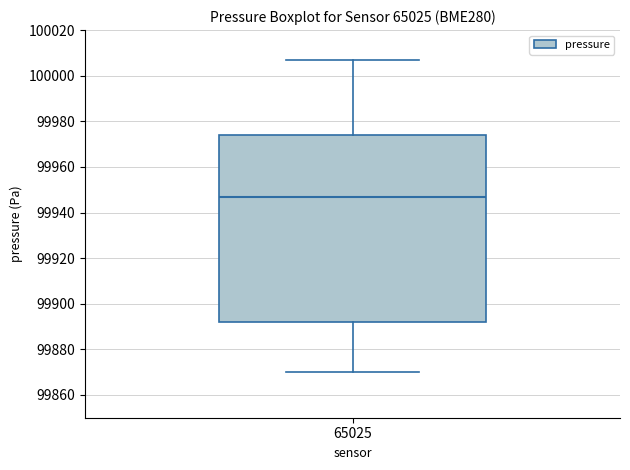

Where does the upper whisker of the box at x = 65025 end on the y-axis? The values are not printed on the chart, so give them approximately, as read against the axis.

100006